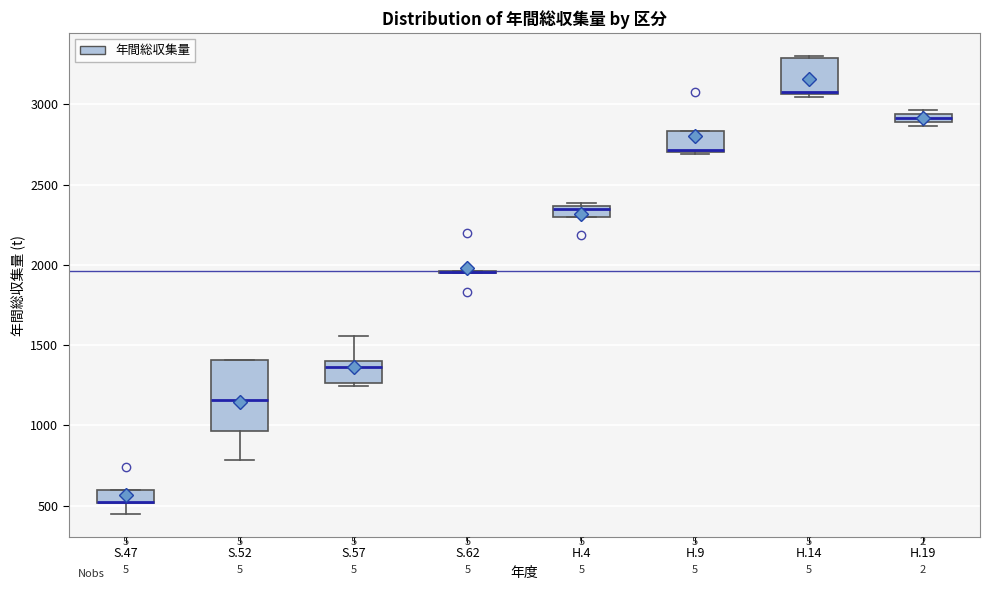

Which box is the tallest, from its lower edge to its upper edge?

S.52